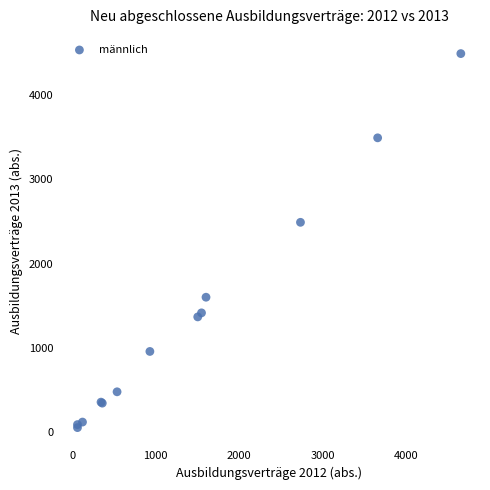

What Y value in the scatter plot is closest to 2272?

2490